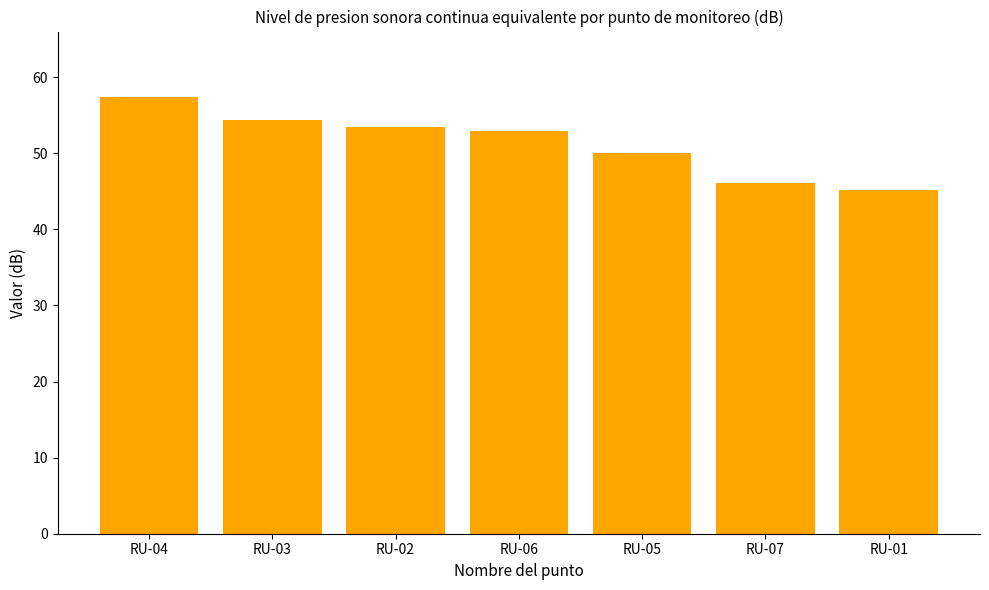

Which category has the highest value across all series?

RU-04